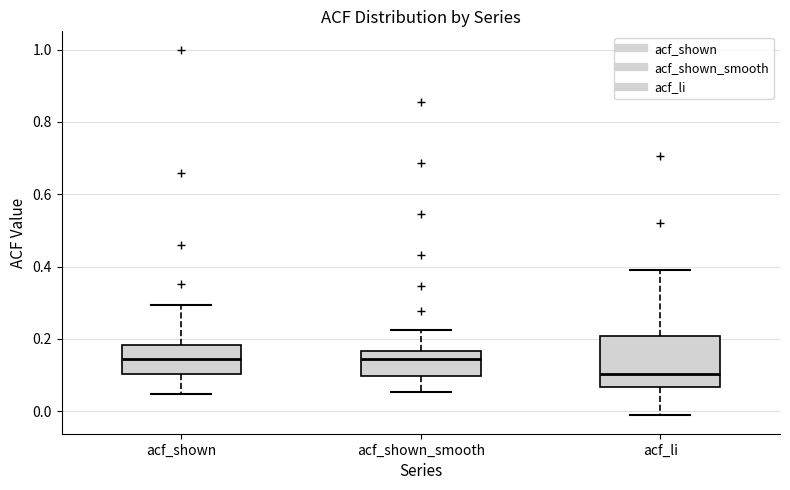

Comparing the boxes themselves (not the whiskers), which one is the tallest?

acf_li